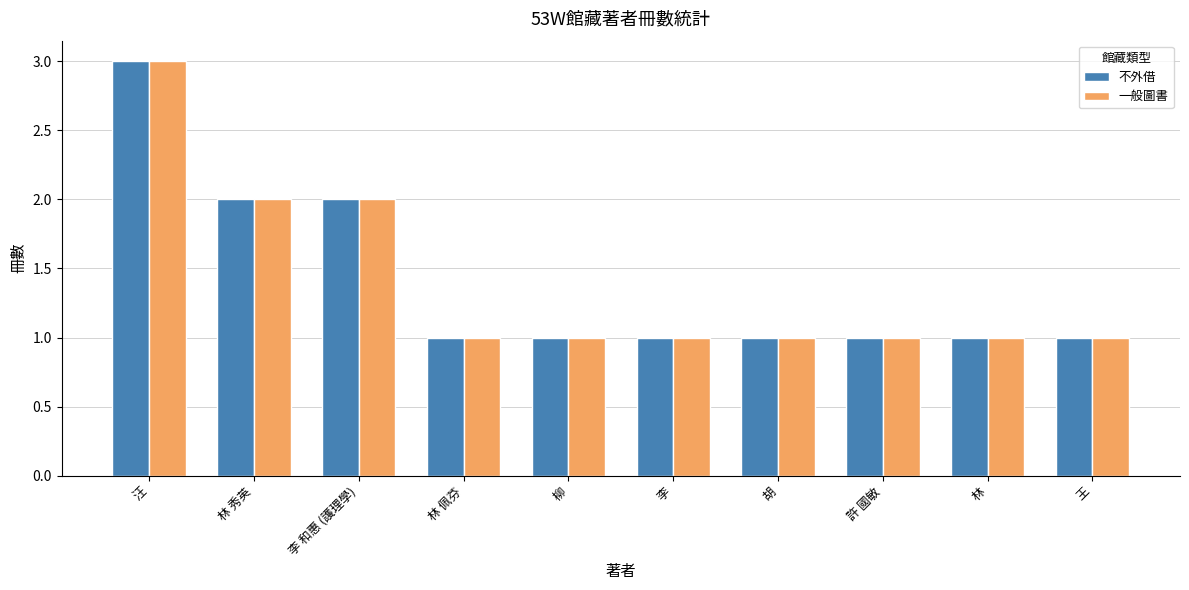

What is the difference between the second highest and second lowest values in the 不外借 series?

1